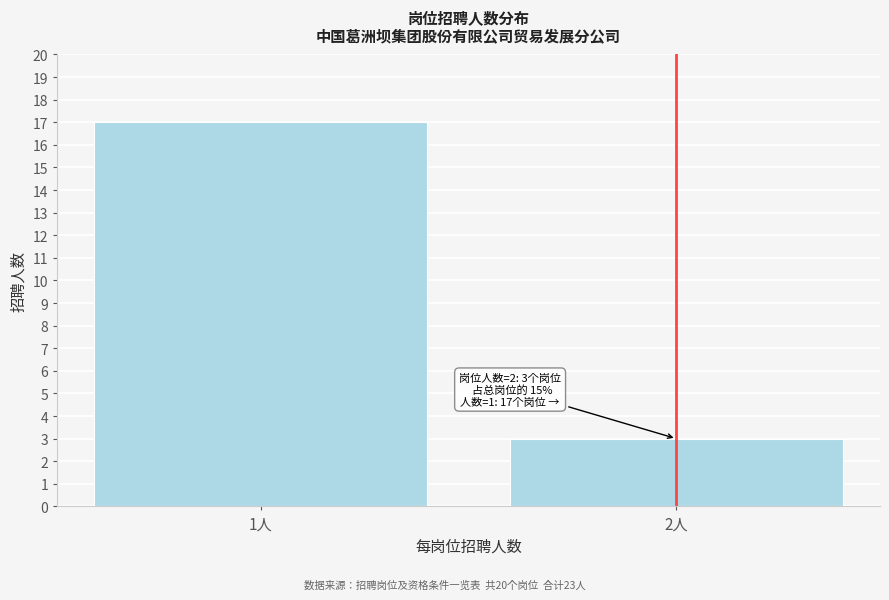

Reading right to left, list all the values displayed in this chart.

3	17